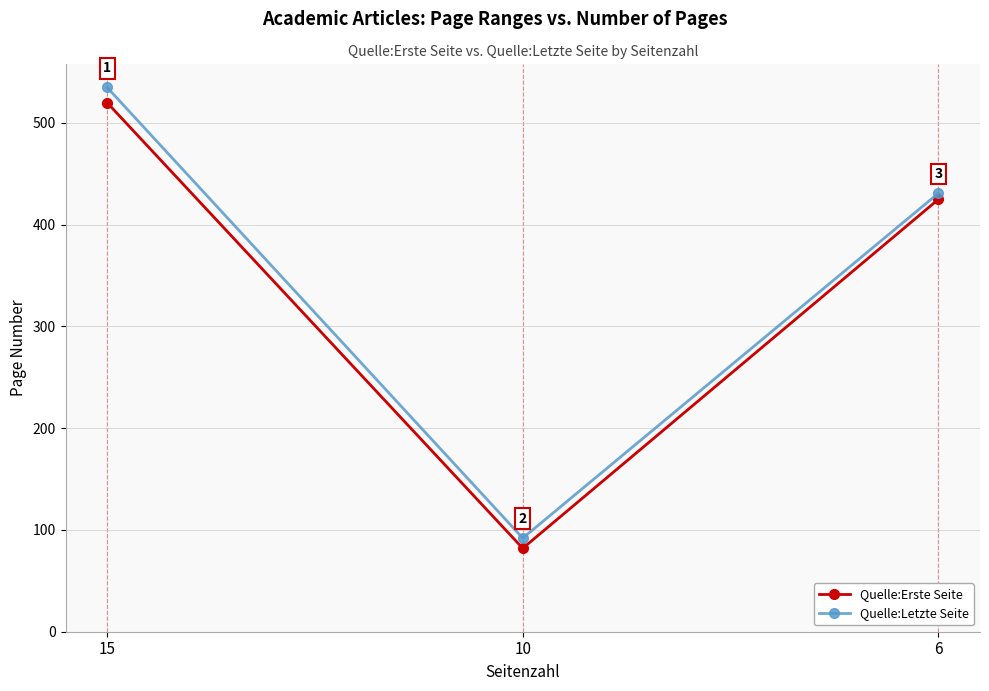

What are all the series names shown in the legend?

Quelle:Erste Seite, Quelle:Letzte Seite